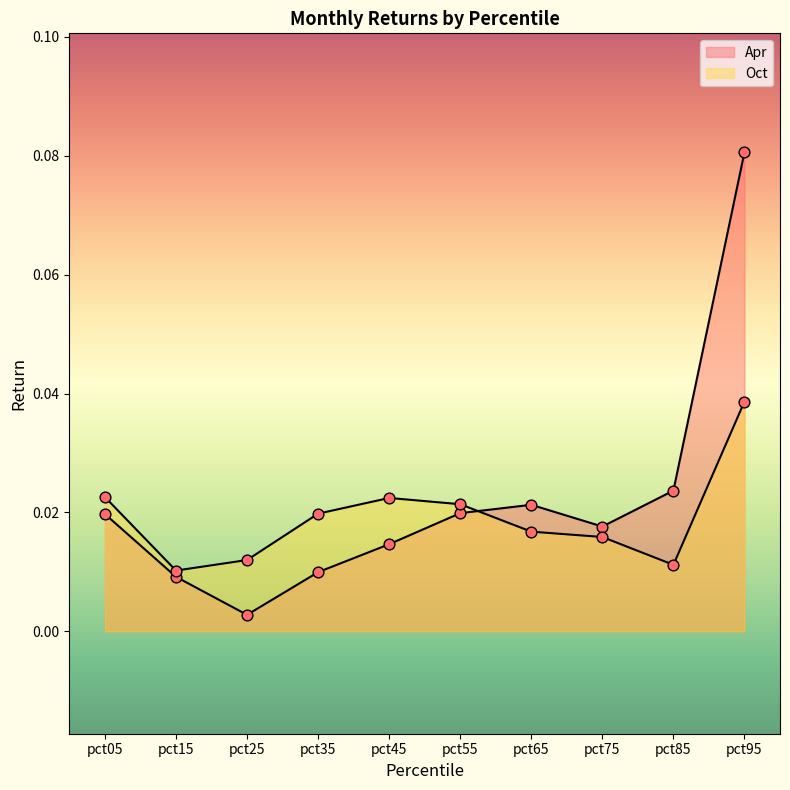

Which series reaches the minimum Y coordinate?

Apr